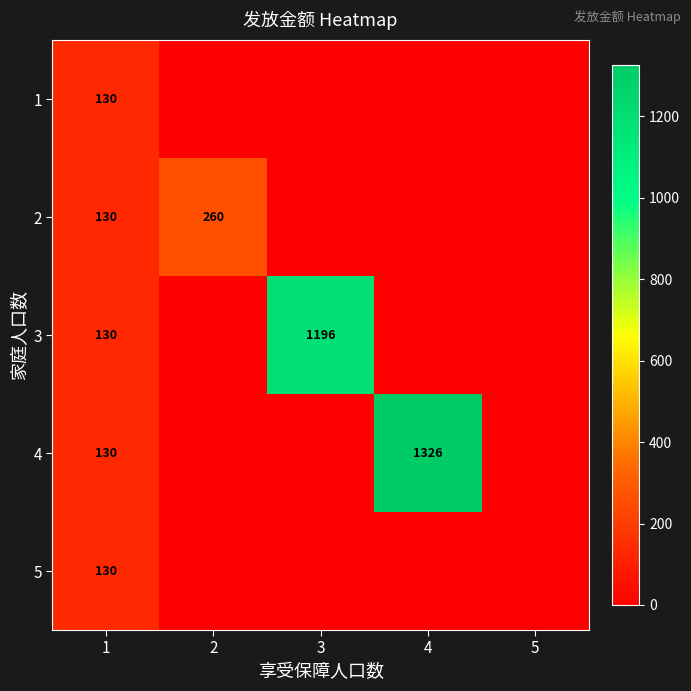

The value of 3 at 3 is 1196. True or false?

True